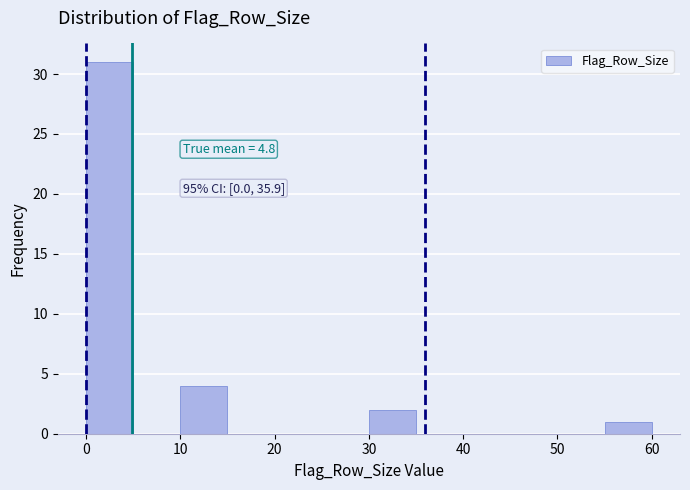

Which range on the x-axis has the tallest bar?

0 to 5